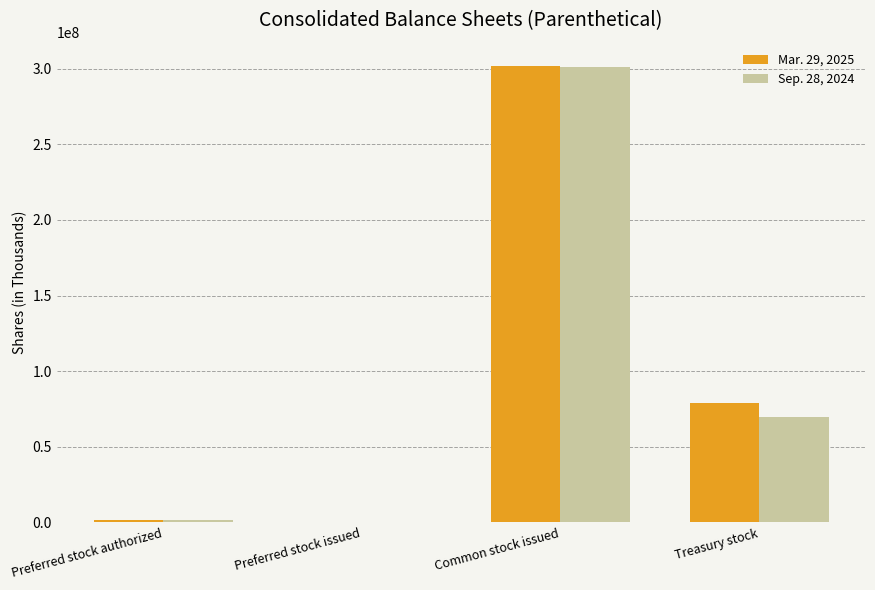

How many groups of bars are there?

4